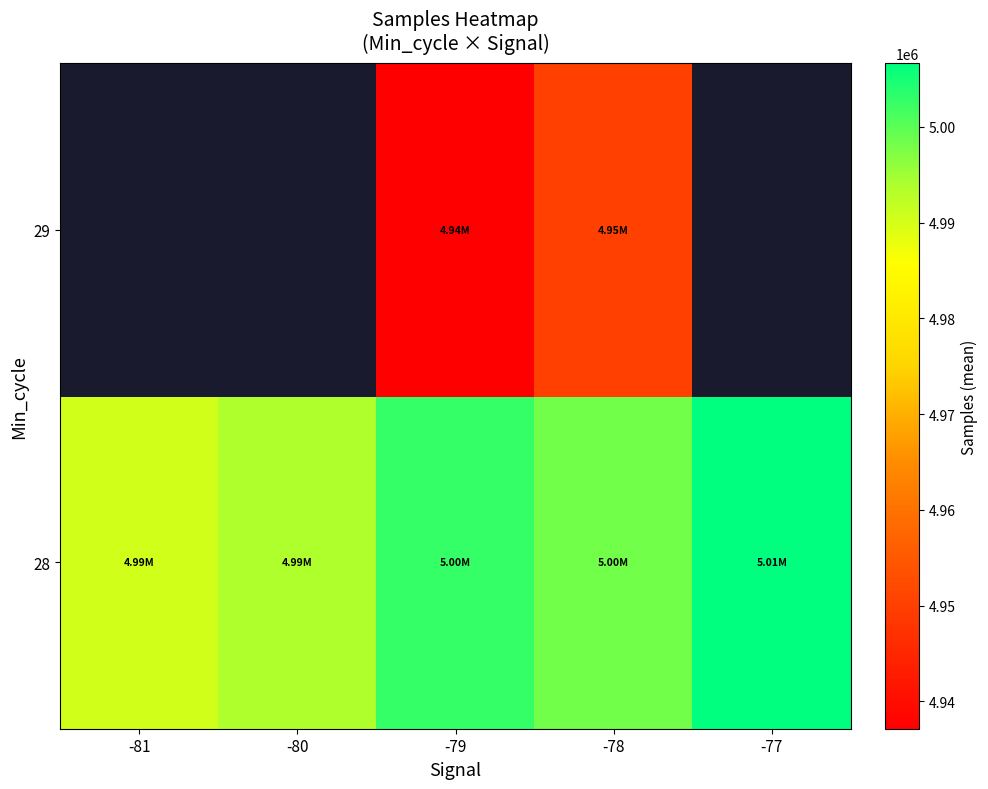

At which category is the sum across all series the highest?

-78